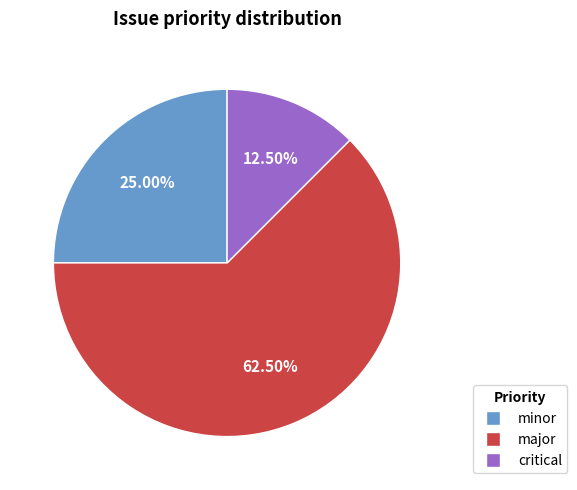

To the nearest percent, what is the difference between the largest and smallest slice percentages?

50%